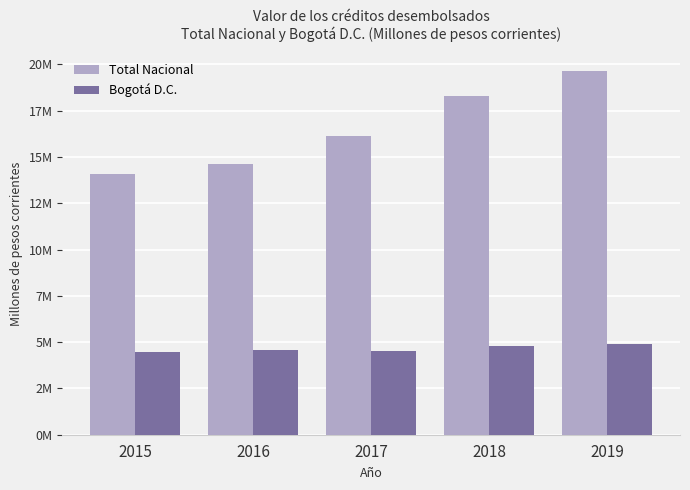

What is the approximate value of Bogotá D.C. at 2019, to the nearest 100?

4915000